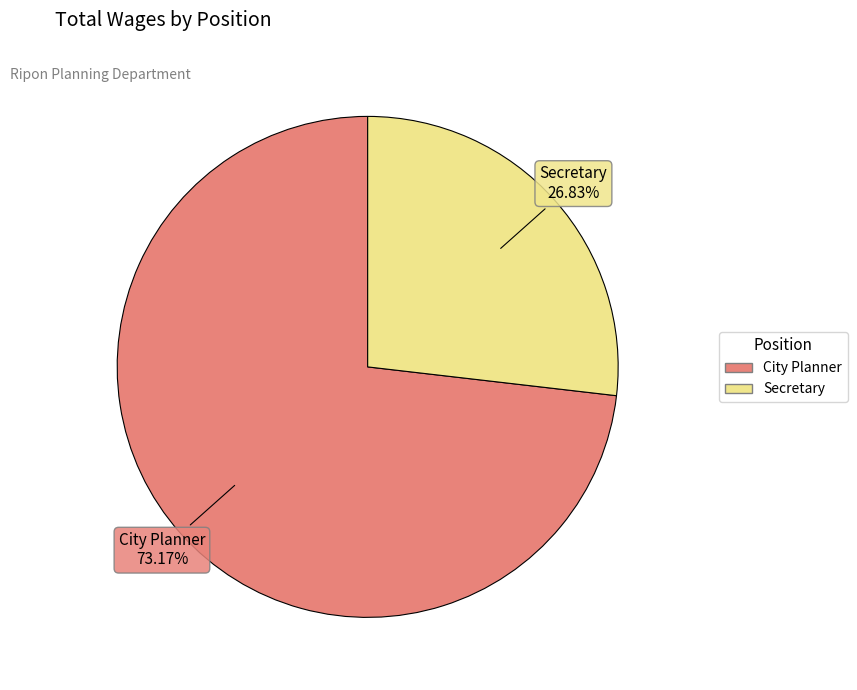

Does any single category account for the majority?

Yes